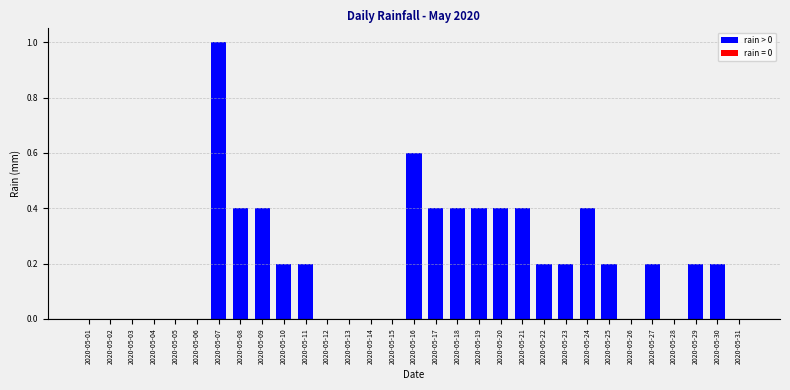

What is the greatest value displayed?

1.0